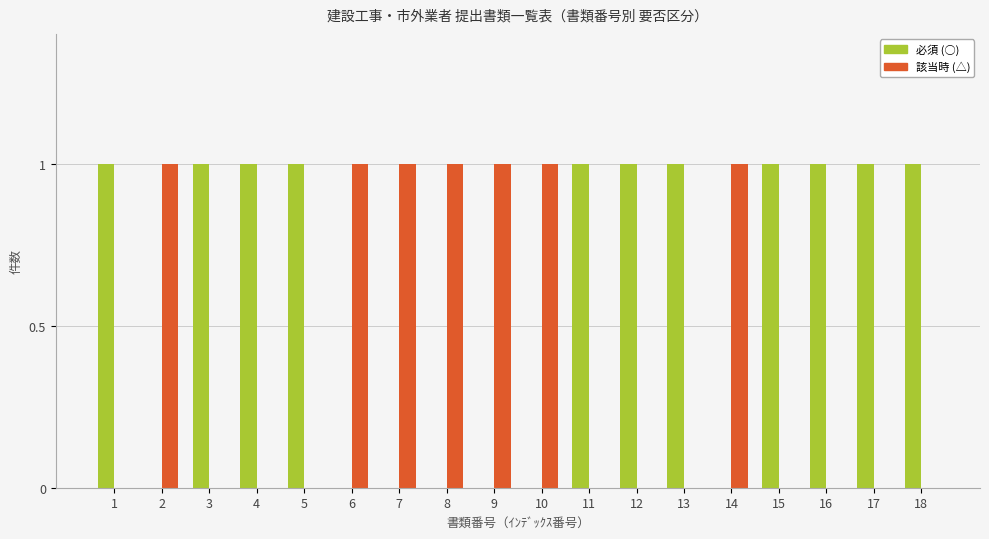

Which series has the largest total across all categories?

必須 (○)